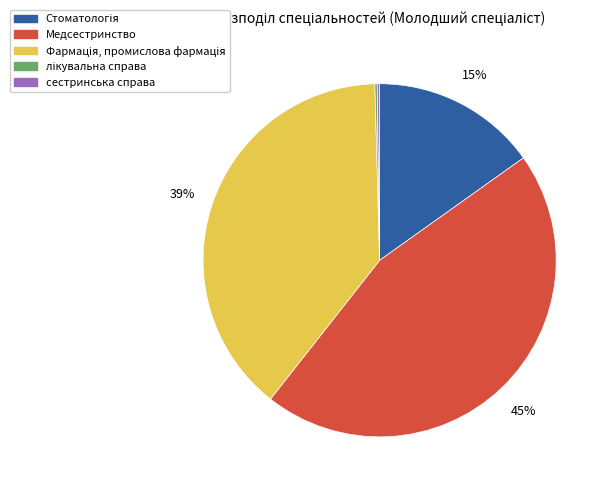

To the nearest percent, what is the average slice percentage?

20%